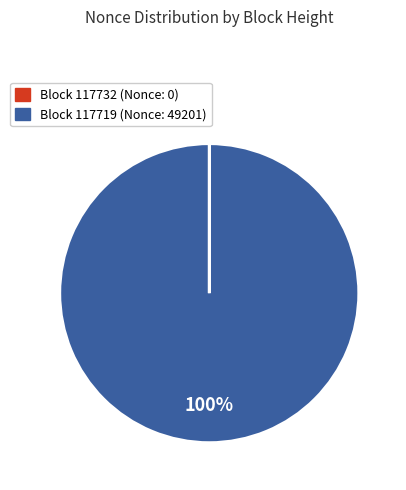

Does any single category account for the majority?

Yes